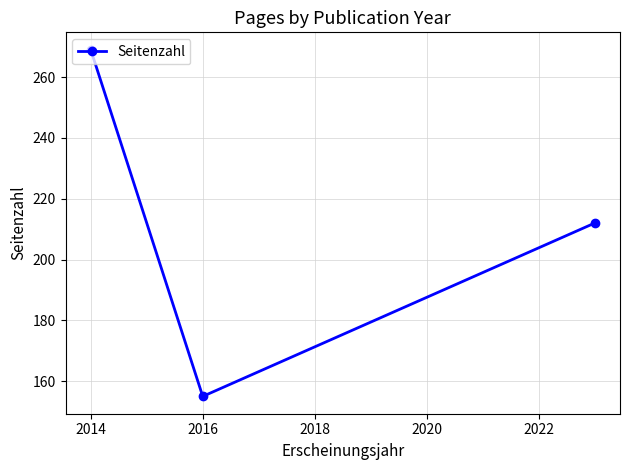

Count the values in the range 155 to 269.

3